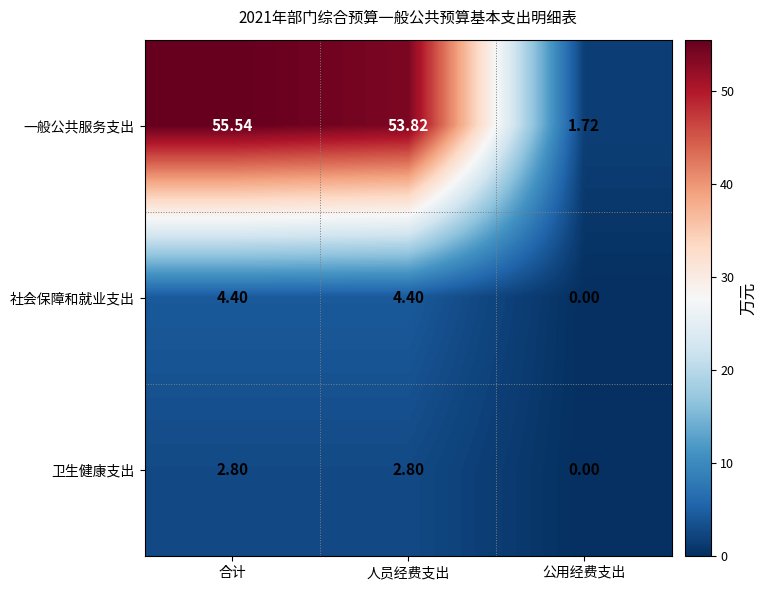

How many values in the 一般公共服务支出 series exceed 53?

2